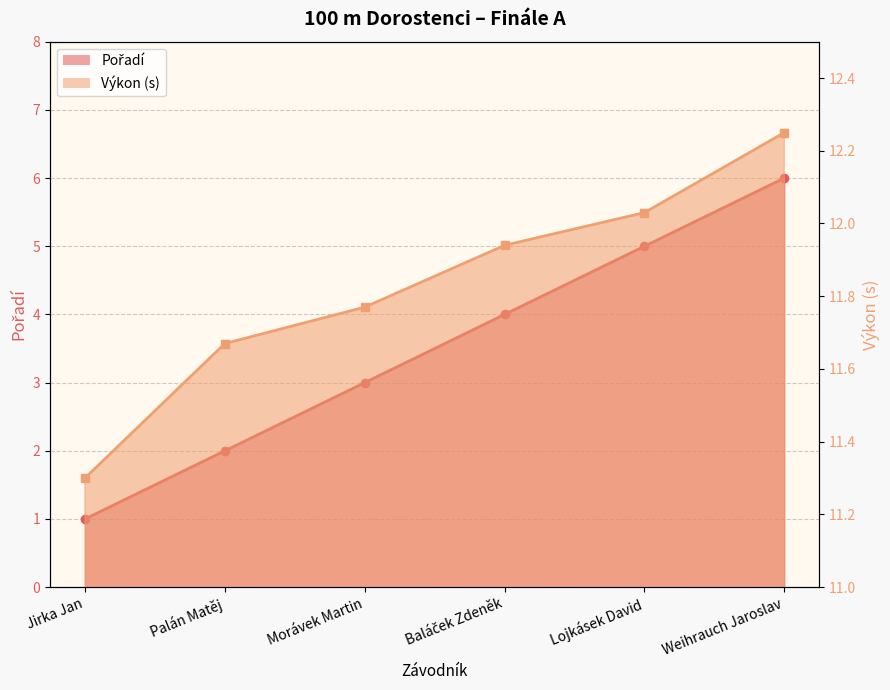

The value of Výkon at Lojkásek David is 12.0. True or false?

True